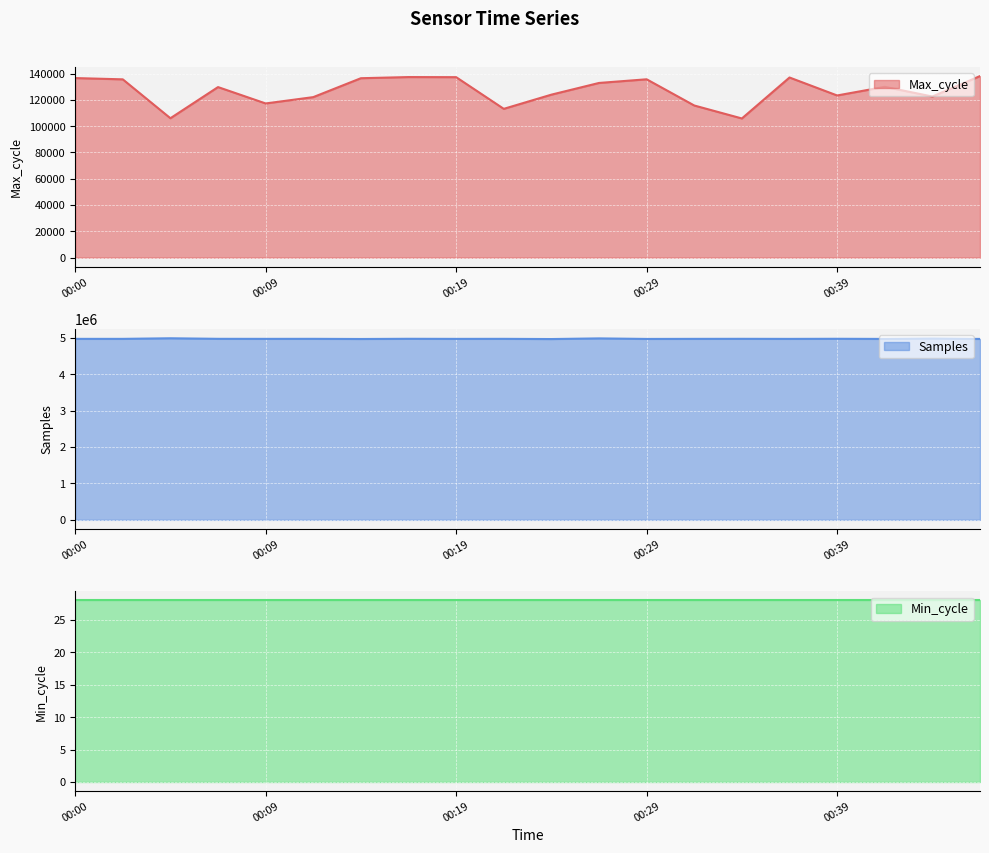

Which series changed the most between 00:00 and 00:04?

Max_cycle